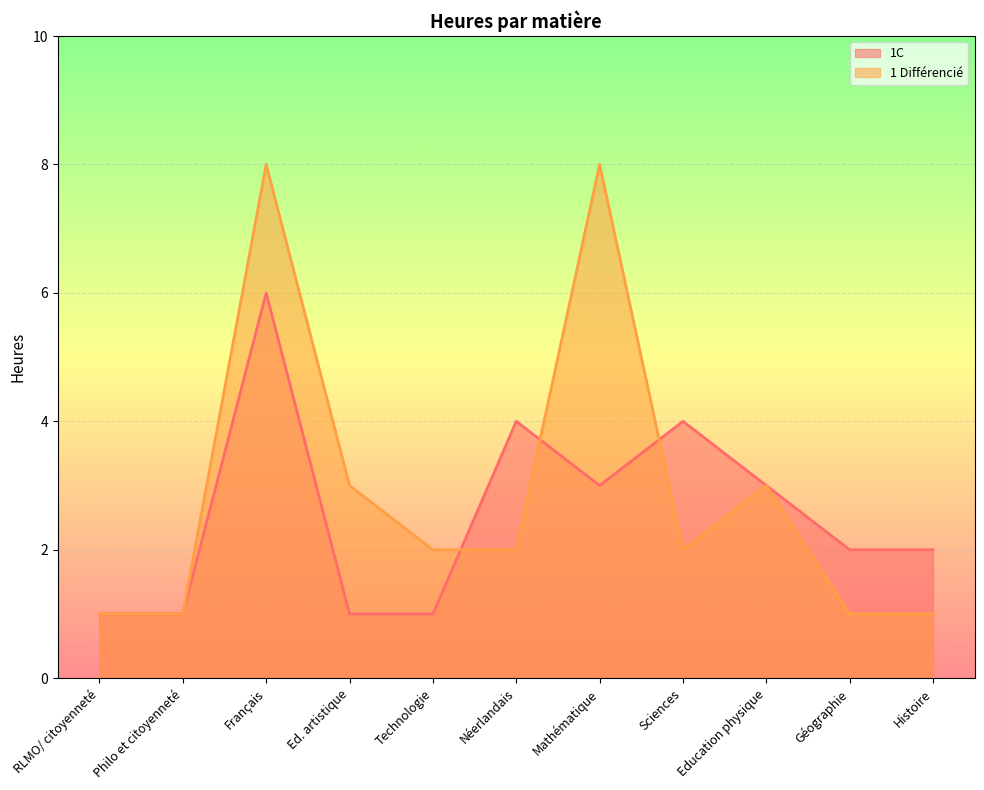

Reading right to left, extract all data points from this chart.

1C: 2	2	3	4	3	4	1	1	6	1	1
1 Différencié: 1	1	3	2	8	2	2	3	8	1	1